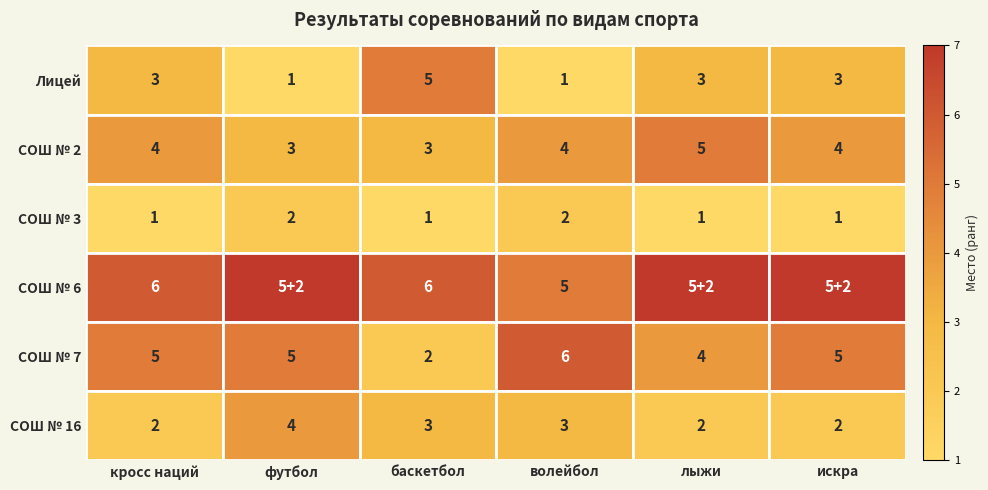

What is the difference between the highest and lowest values at искра?

6